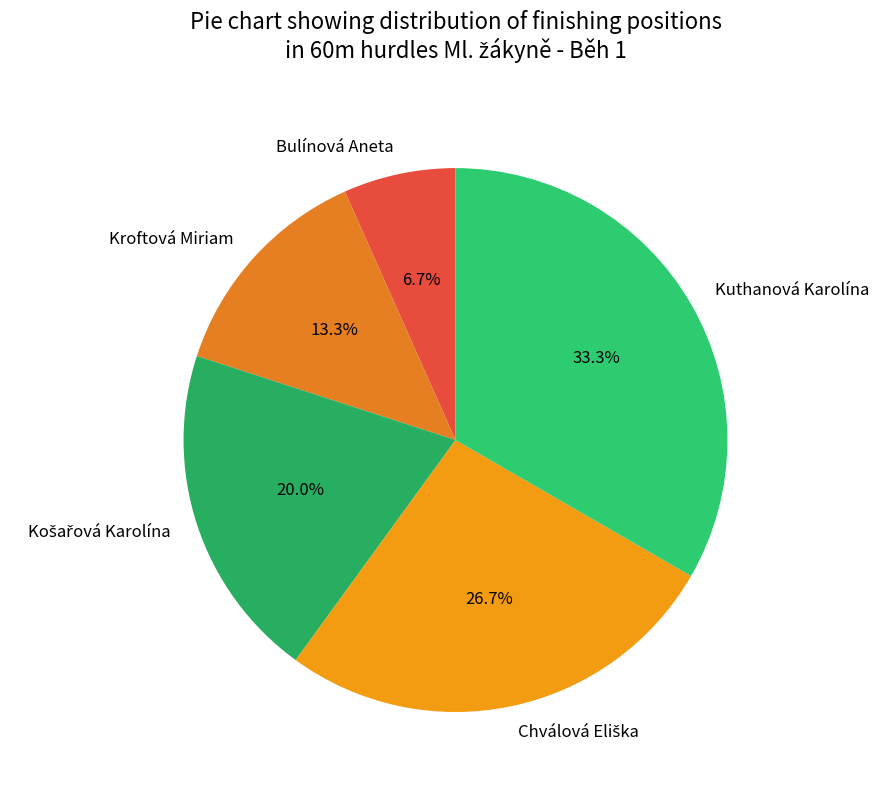

Is there a majority slice in this chart?

No